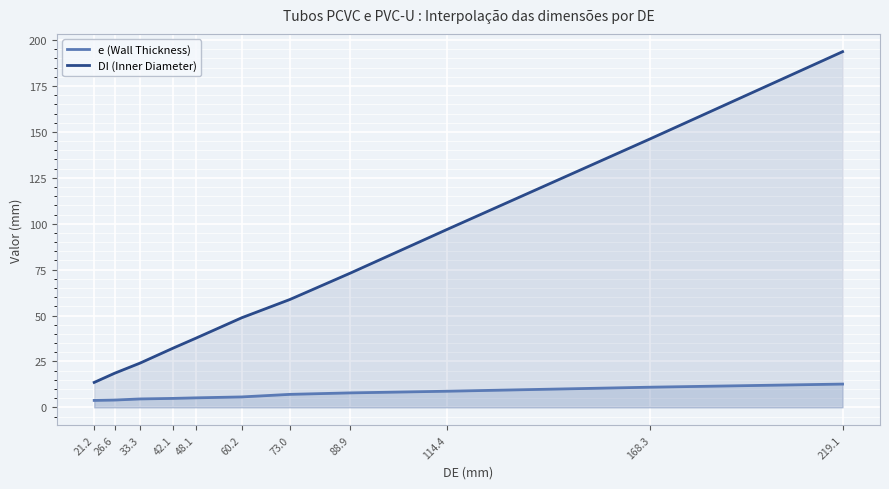

Which series has the largest total across all categories?

DI (Inner Diameter)